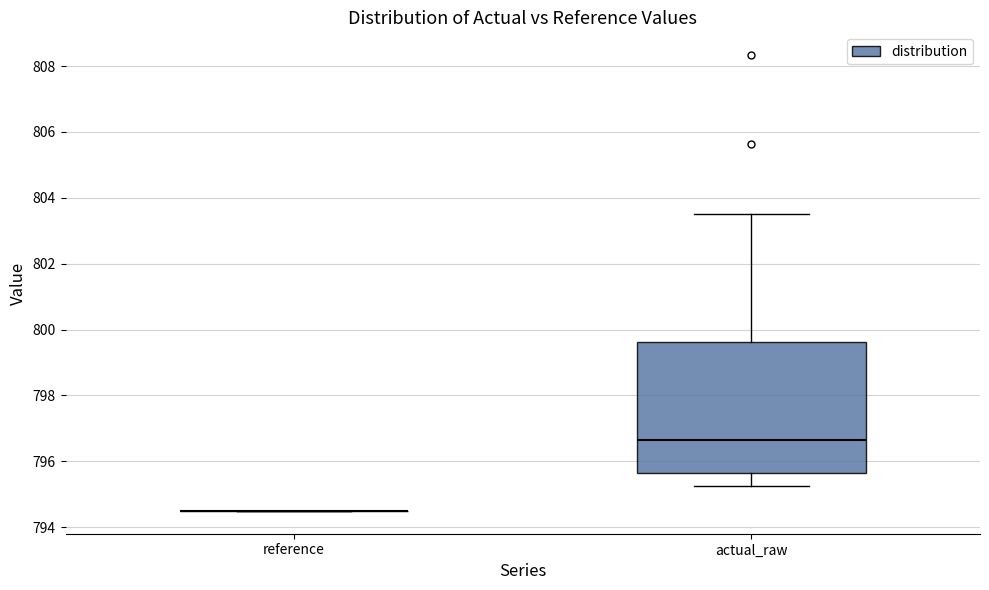

Reading left to right, read every box against the y-axis: the position of its median line, the range the box covers, and the ends of its whiskers. The values are not printed on the chart, so give them approximately, as read against the axis.

reference: box collapsed to a line at 794.4, whiskers 794.4 to 794.4
actual_raw: median 796.6, box 795.6 to 799.6, whiskers 795.2 to 803.6